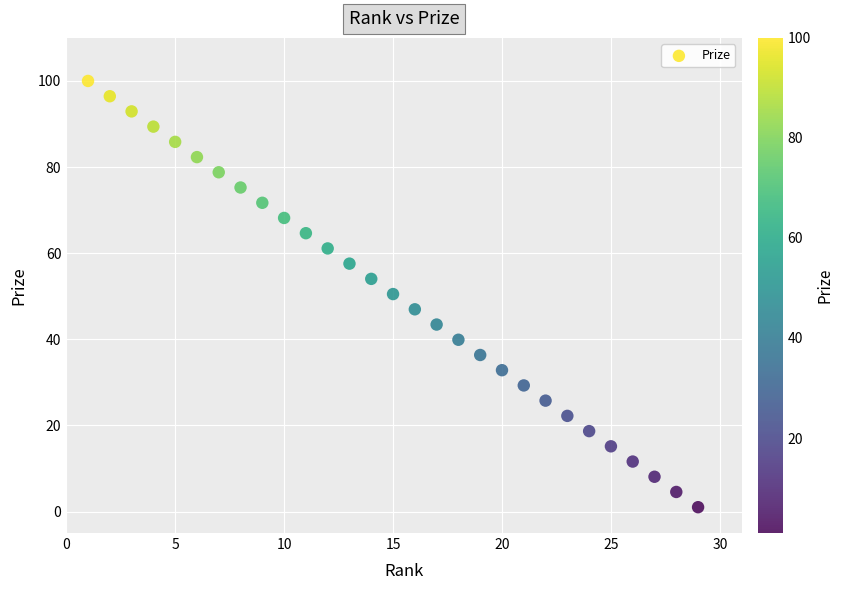

What is the range of Y values (max minus min)?

99.0